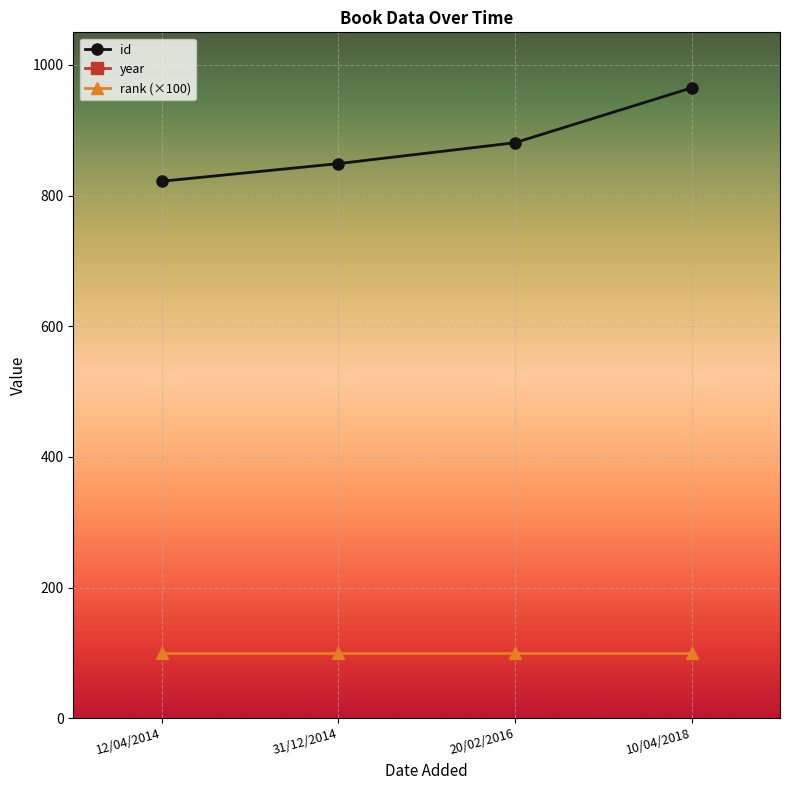

List the series in order of their peak value, lowest first.

rank (×100), id, year